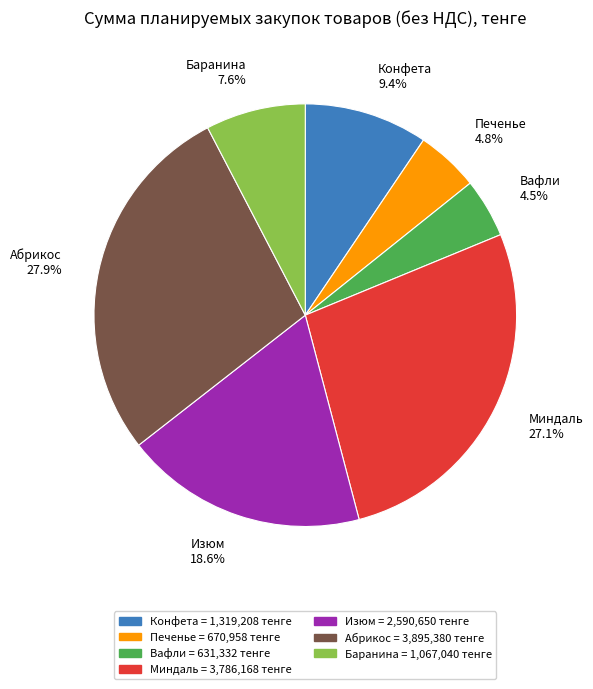

To the nearest percent, what is the difference between the largest and smallest slice percentages?

23%